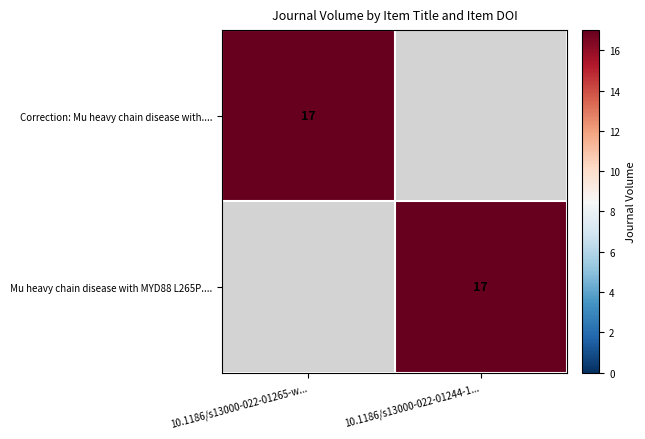

True or false: Mu heavy chain disease with MYD88 L265P.... has a value of 29 at 10.1186/s13000-022-01244-1....

False